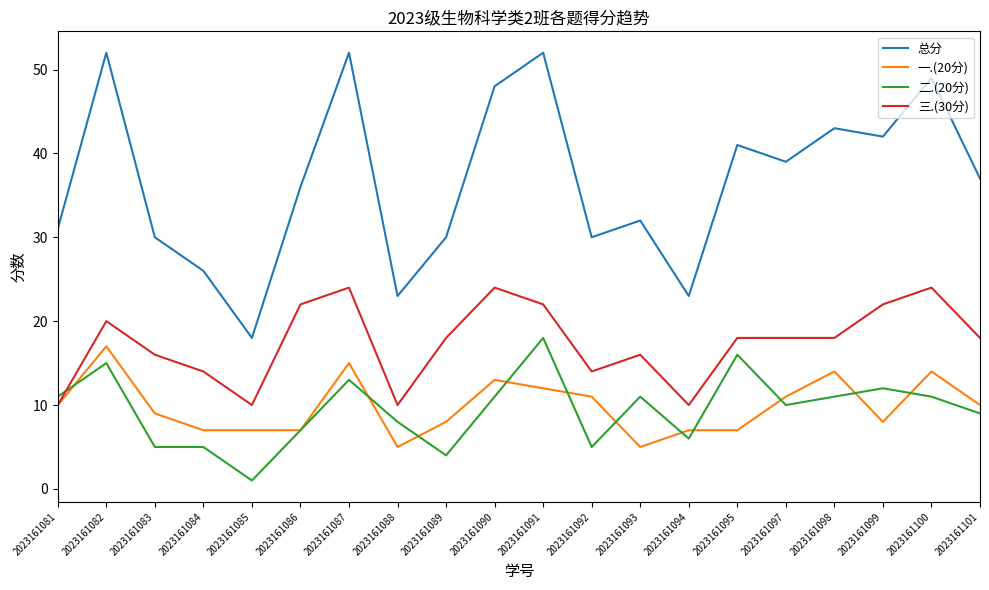

Is it true that 二.(20分) equals 12 at 2023161086?

False